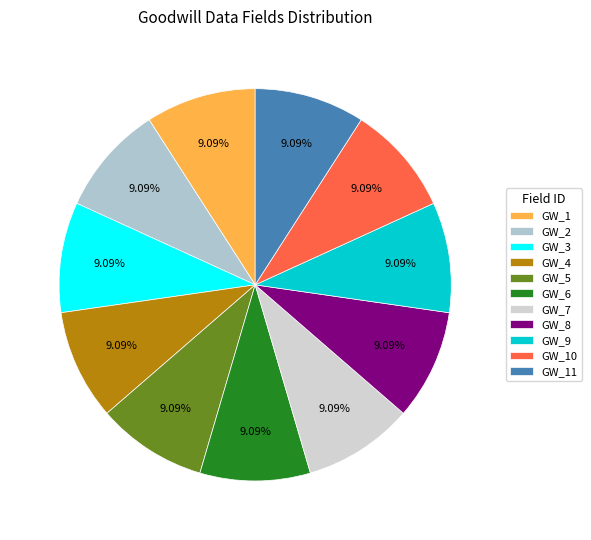

To the nearest percent, what is the combined percentage of GW_3 and GW_5?

18%